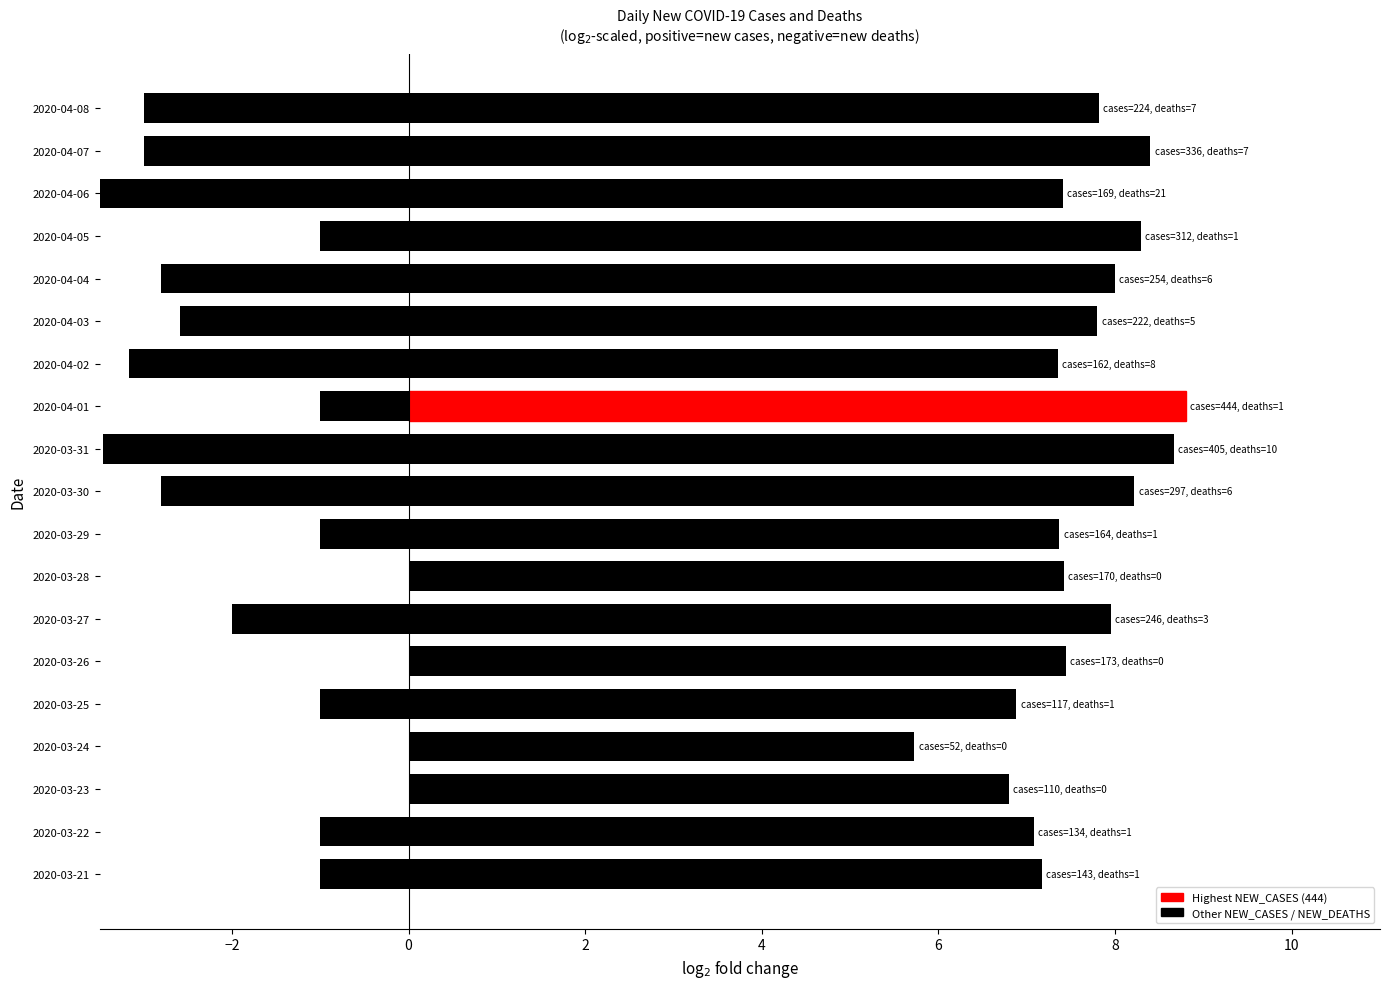

Count the number of data series in this chart.

2